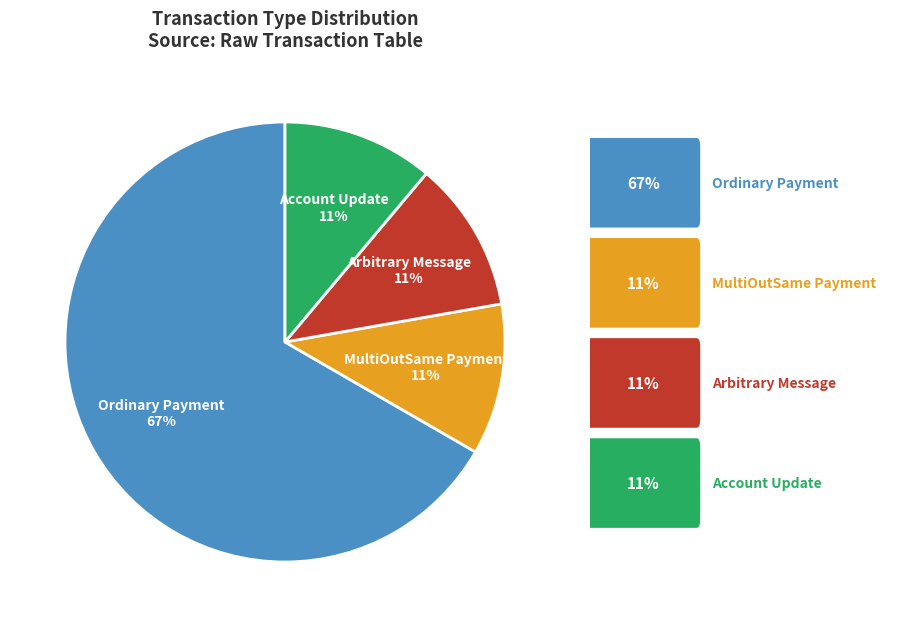

Does Ordinary Payment account for over 50% of the chart?

Yes